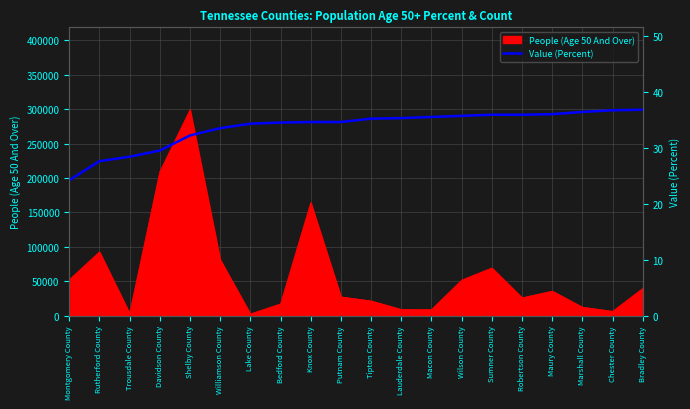

What position from the left is Maury County?

17